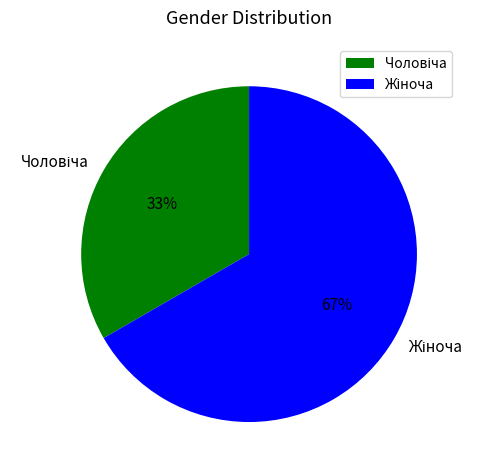

Does any single category account for the majority?

Yes